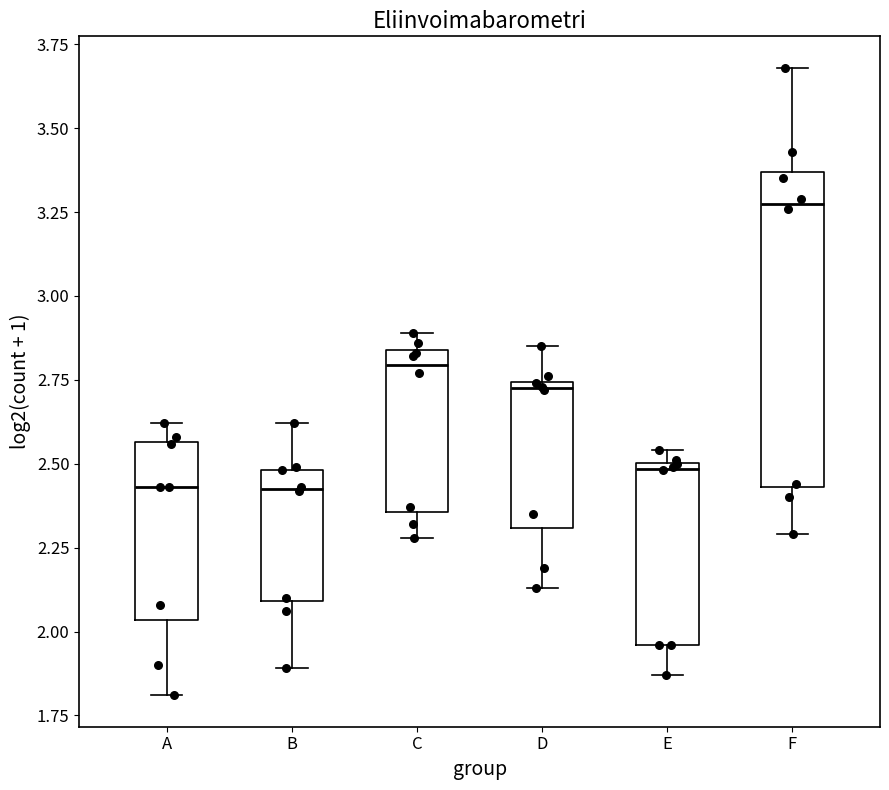

Which box is the tallest, from its lower edge to its upper edge?

F